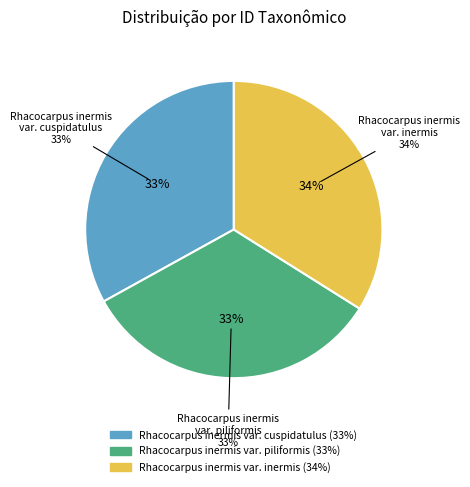

To the nearest percent, what percentage of the pie is Rhacocarpus inermis var. cuspidatulus?

33%